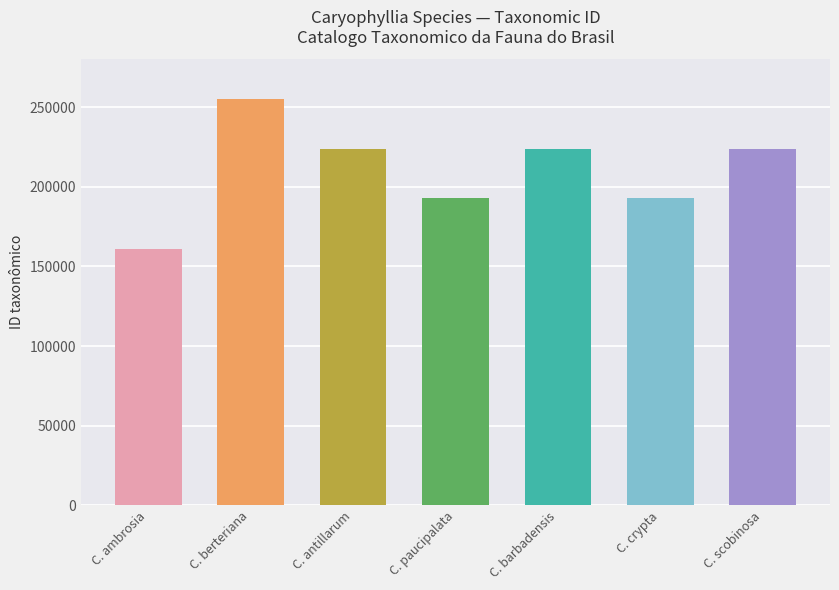

Where does the data first go above 223633?

C. berteriana